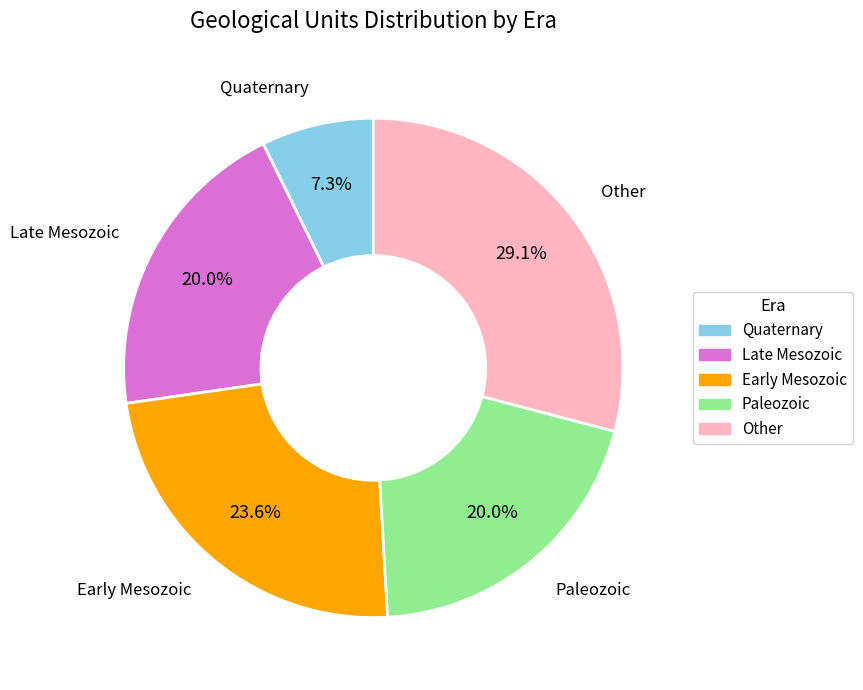

Count the number of slices in the pie.

5